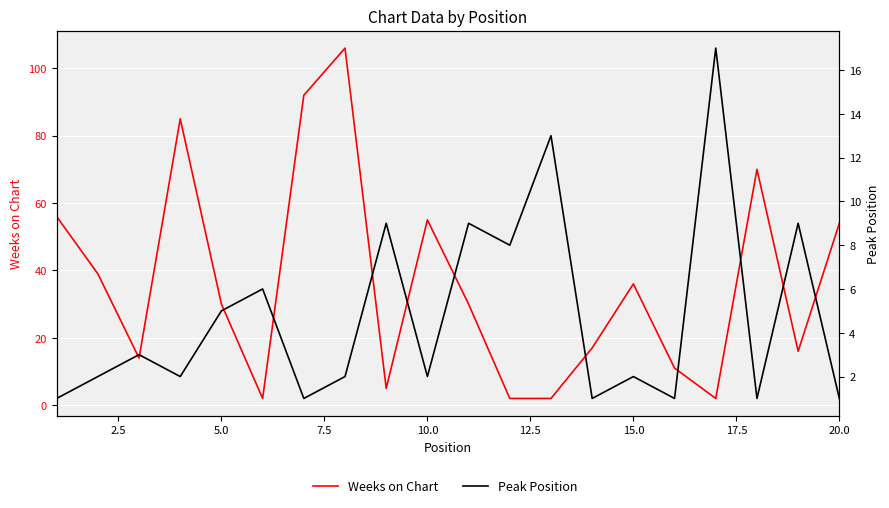

What are all the series names shown in the legend?

Weeks on Chart, Peak Position